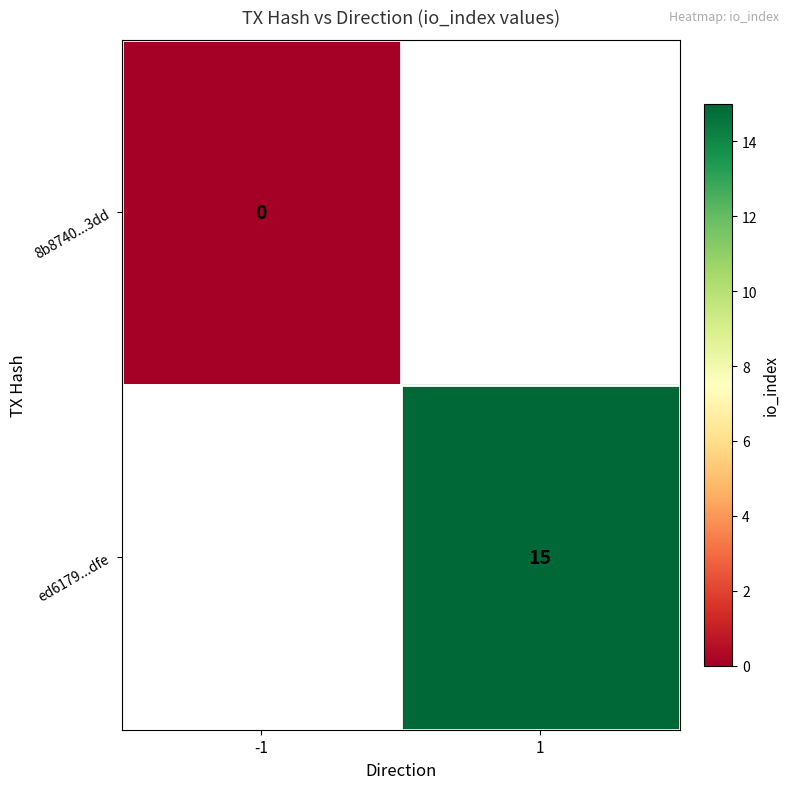

Is it true that ed6179...dfe equals 15 at 1?

True